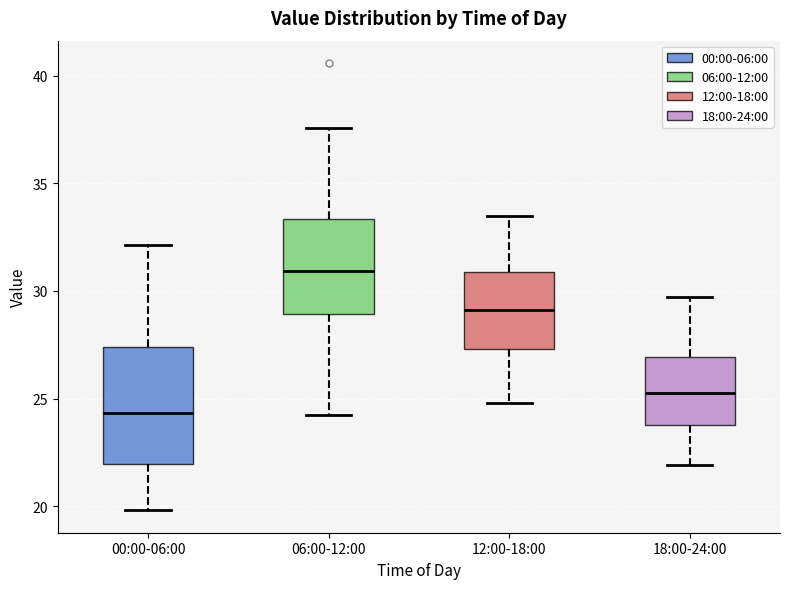

Which box has the highest median line?

06:00-12:00